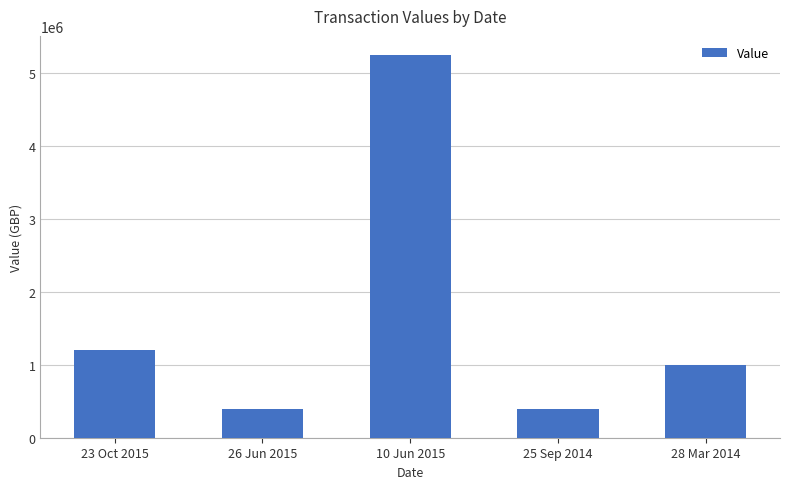

What is the approximate value at 28 Mar 2014?

1000000